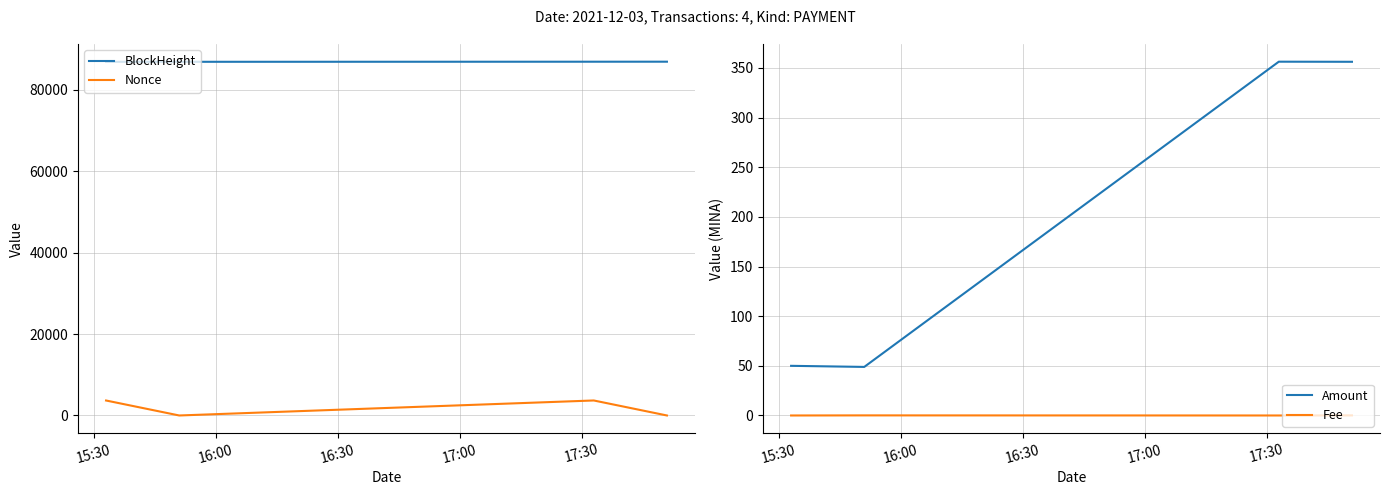

True or false: Nonce and BlockHeight cross at least once.

False